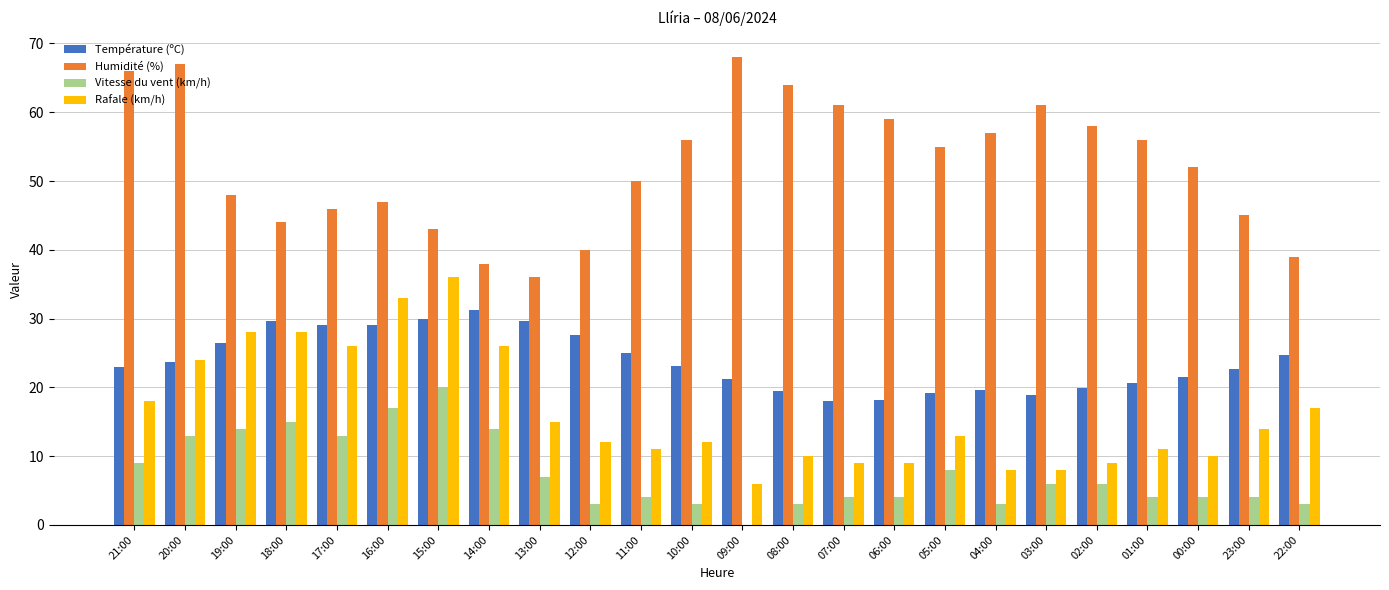

Is the value of Humidité (%) at 04:00 greater than the value of Rafale (km/h) at 20:00?

Yes